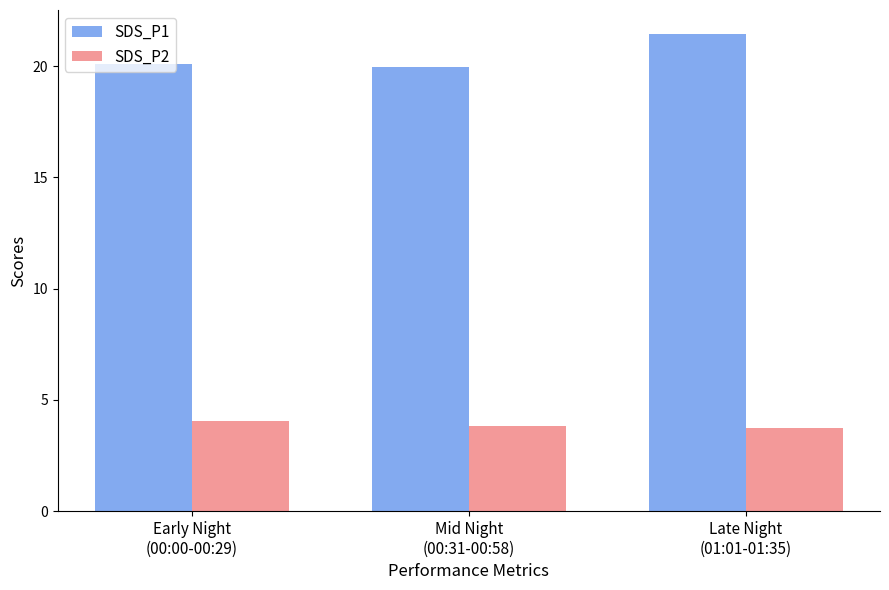

How many groups of bars are there?

3